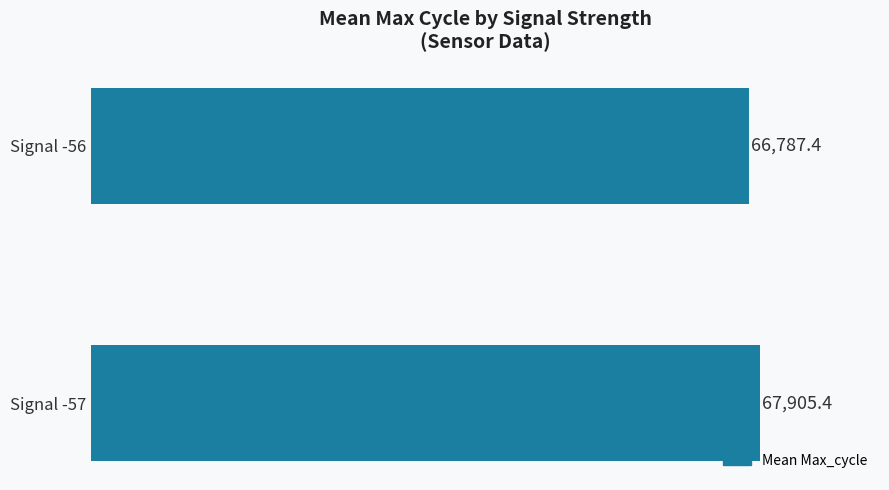

How many values are below 67905?

1